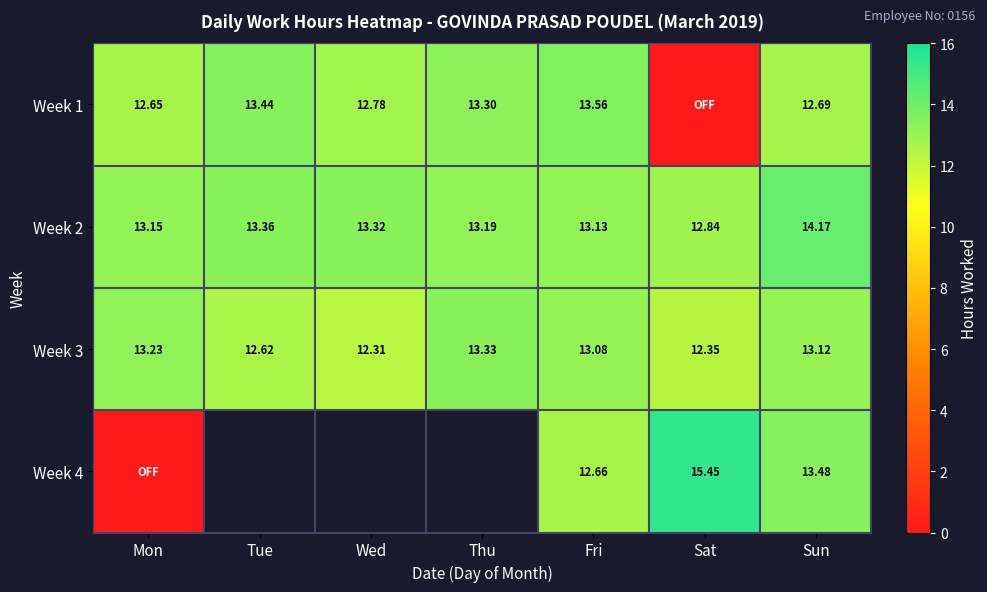

Rank the categories by Week 3 value from lowest to highest.

Wed, Sat, Tue, Fri, Sun, Mon, Thu